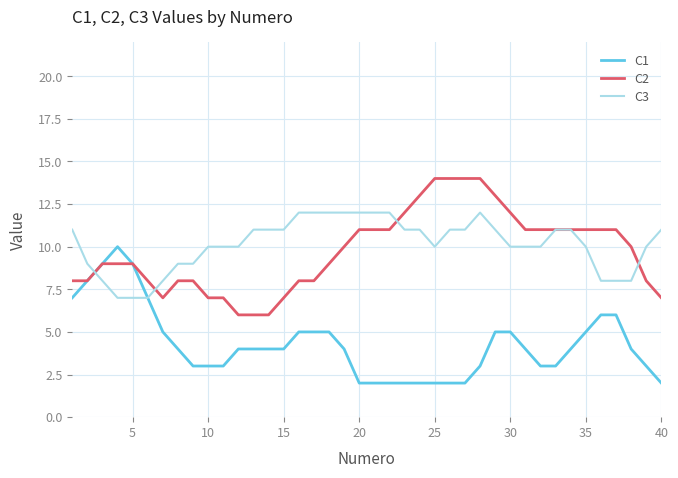

Rank the series by their maximum value, from highest to lowest.

C2, C3, C1